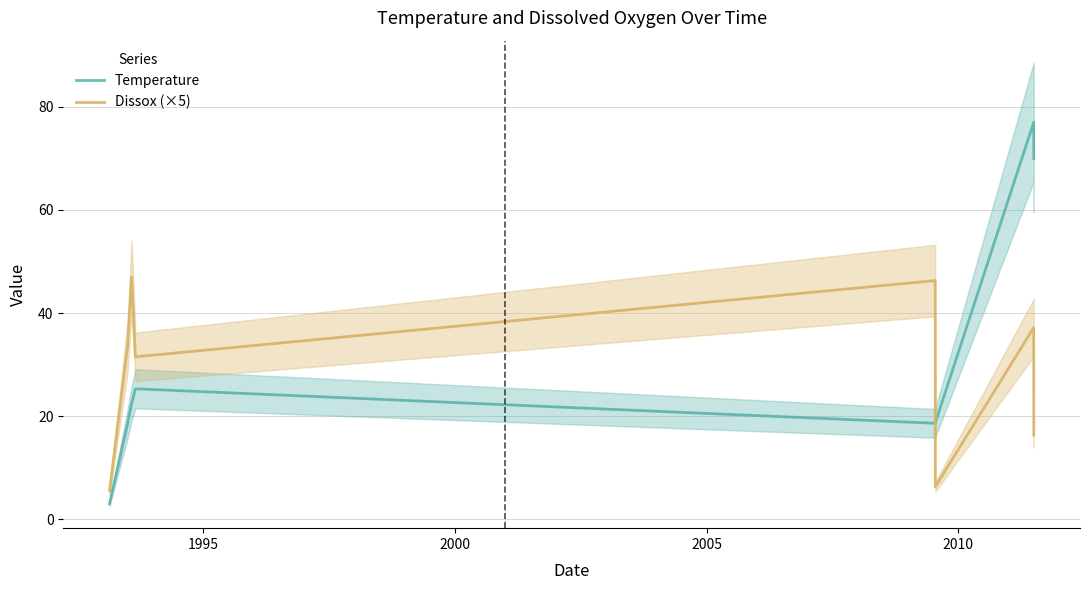

Reading right to left, transcribe all the data shown in this chart.

Temperature: 70.0	76.0	77.0	18.7	18.8	18.6	25.3	22.4	18.5	3.0
Dissox (×5): 16.3	32.6	37.1	6.3	7.0	46.3	31.5	47.0	33.5	5.5